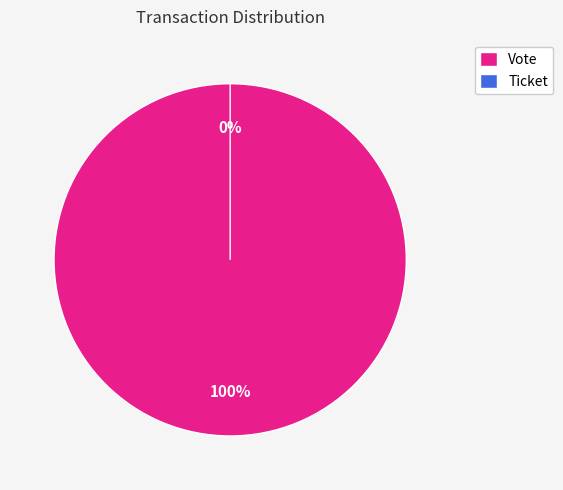

Combined, do Ticket and Vote account for over 50%?

Yes